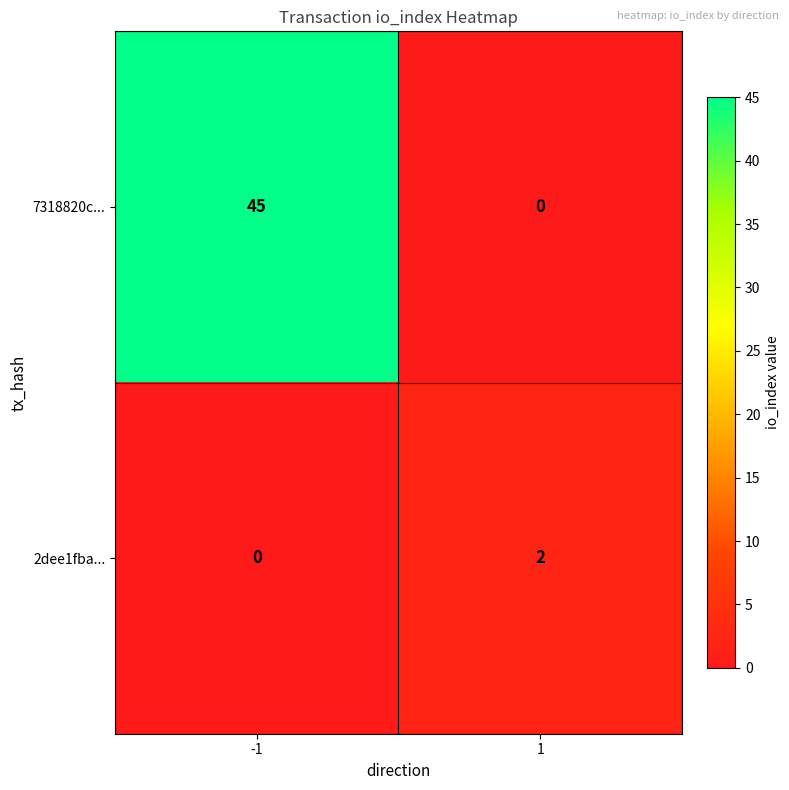

Which series has the largest total across all categories?

7318820c...